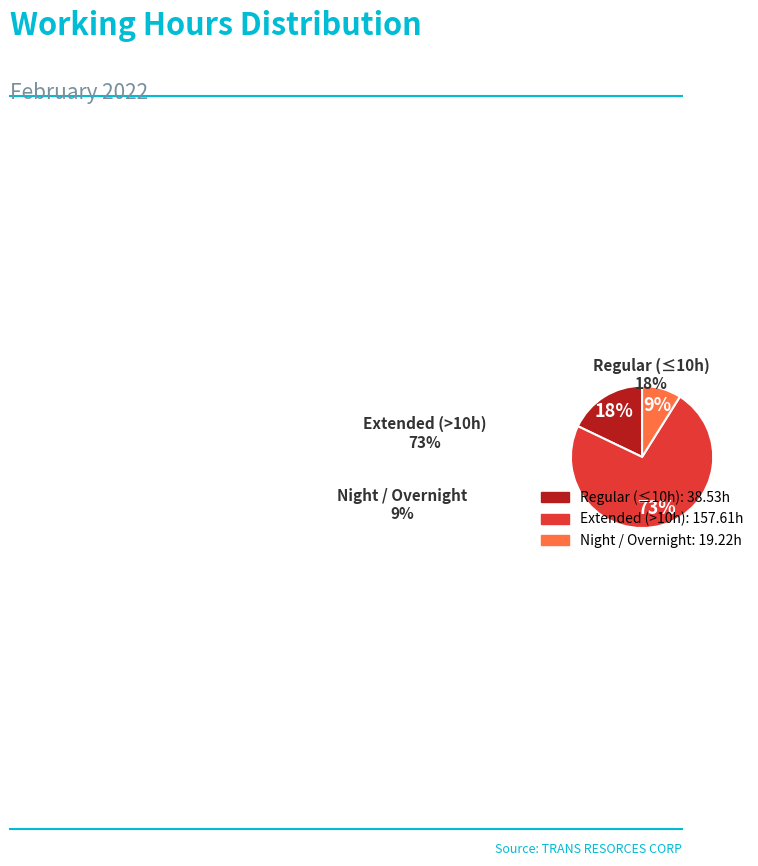

To the nearest percent, what is the average slice percentage?

33%